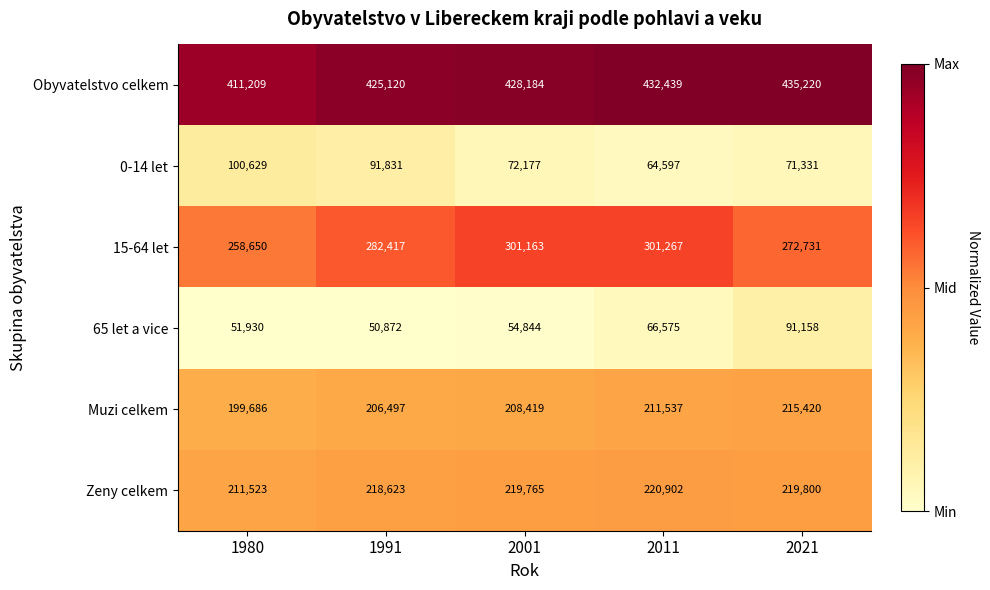

What is the difference between the Obyvatelstvo celkem values at 1980 and 2021?

24011